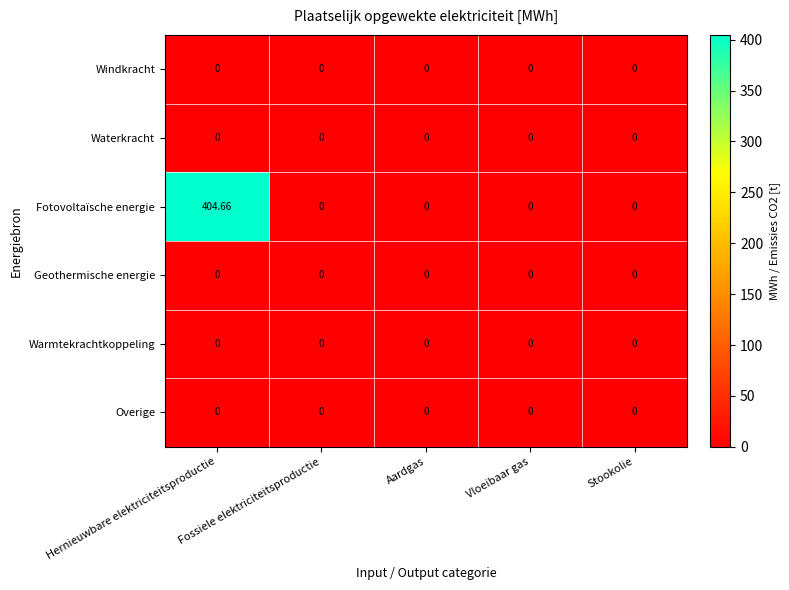

What is the greatest value displayed?

404.7